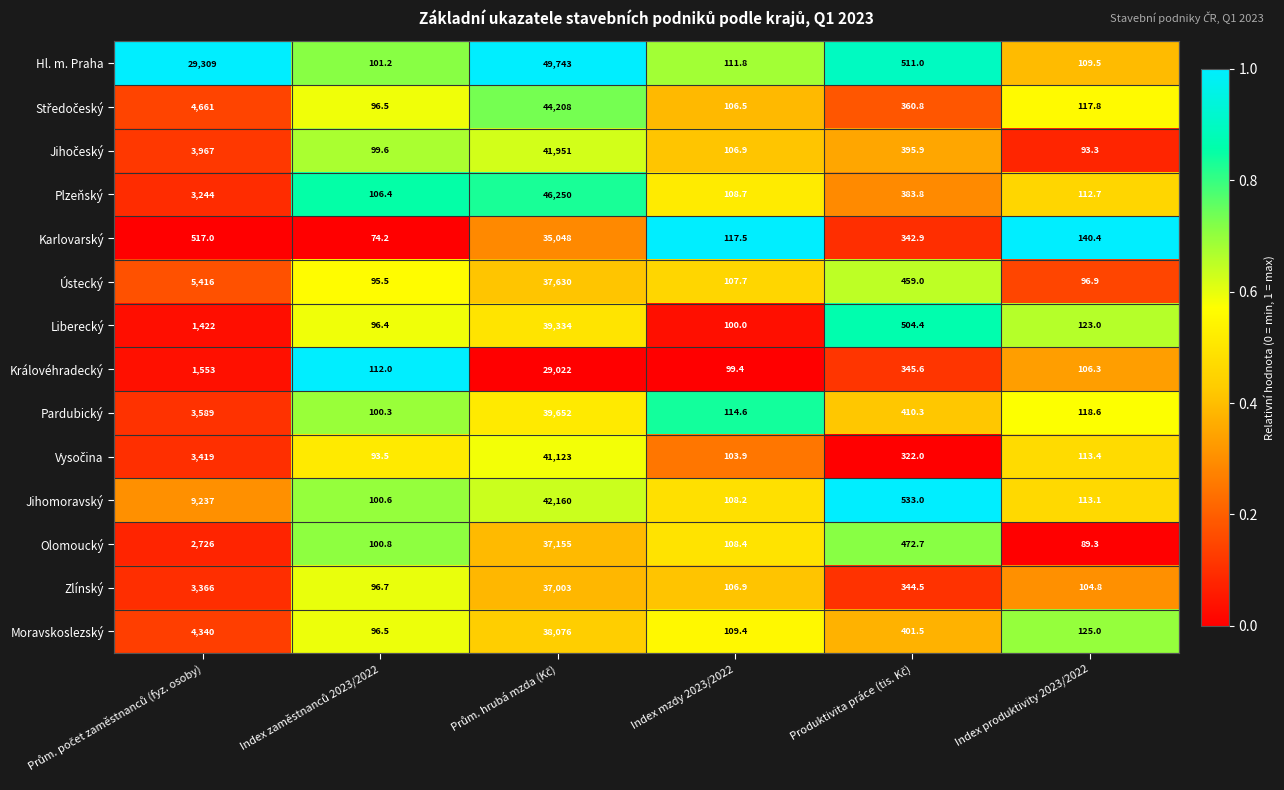

What is the lowest value of the Pardubický series?

100.3